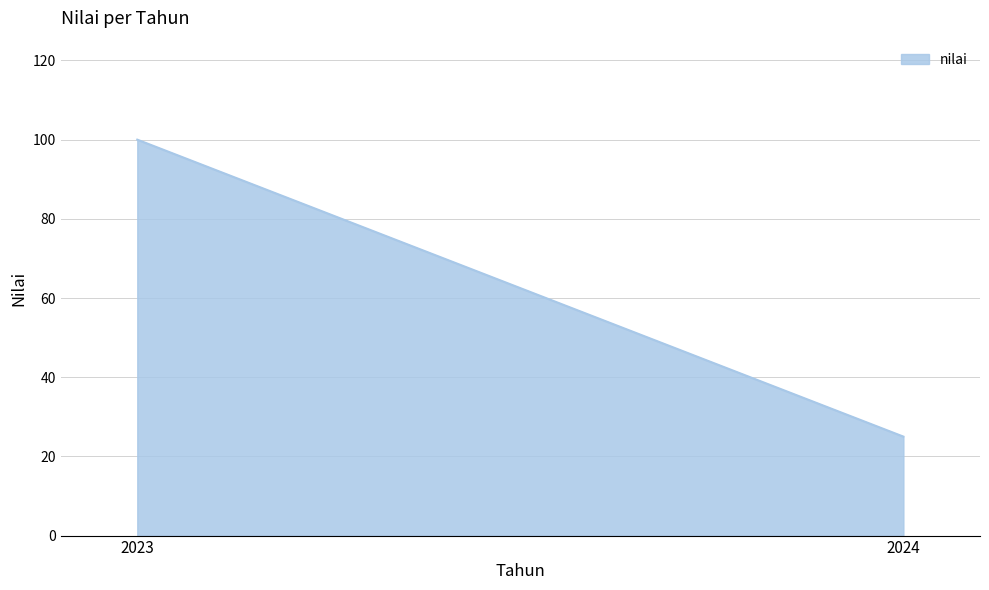

What is the average value?

62